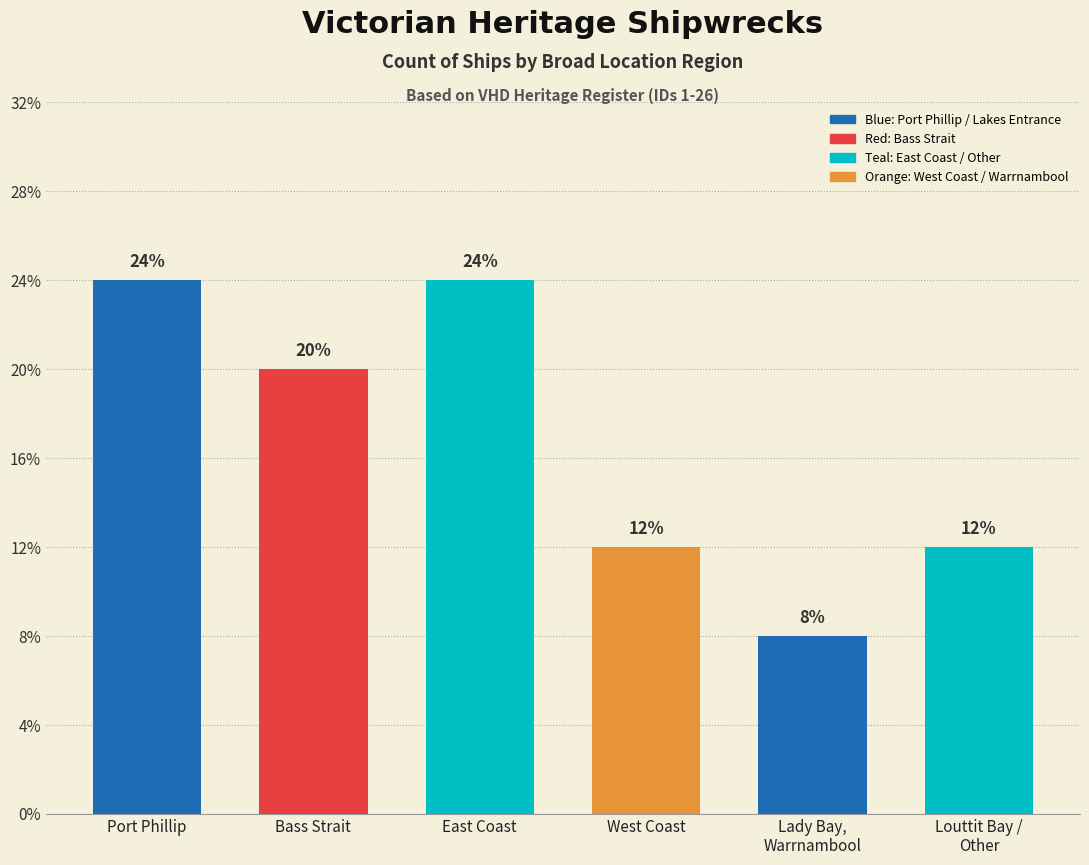

The value at East Coast is 6. True or false?

True